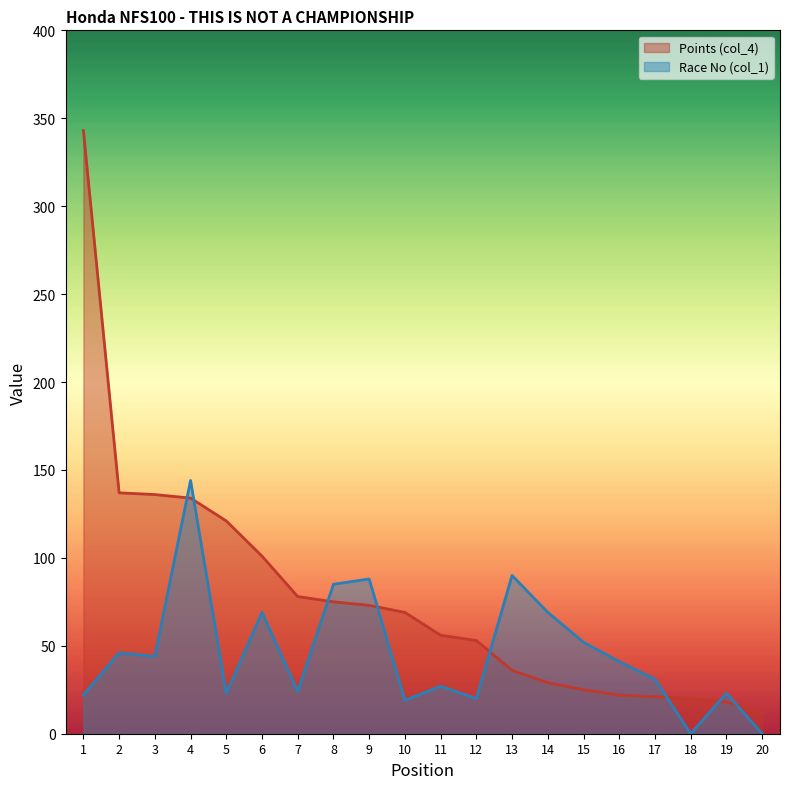

In Race No (col_1), how many points are lower than both neighbors (excluding endpoints)?

6